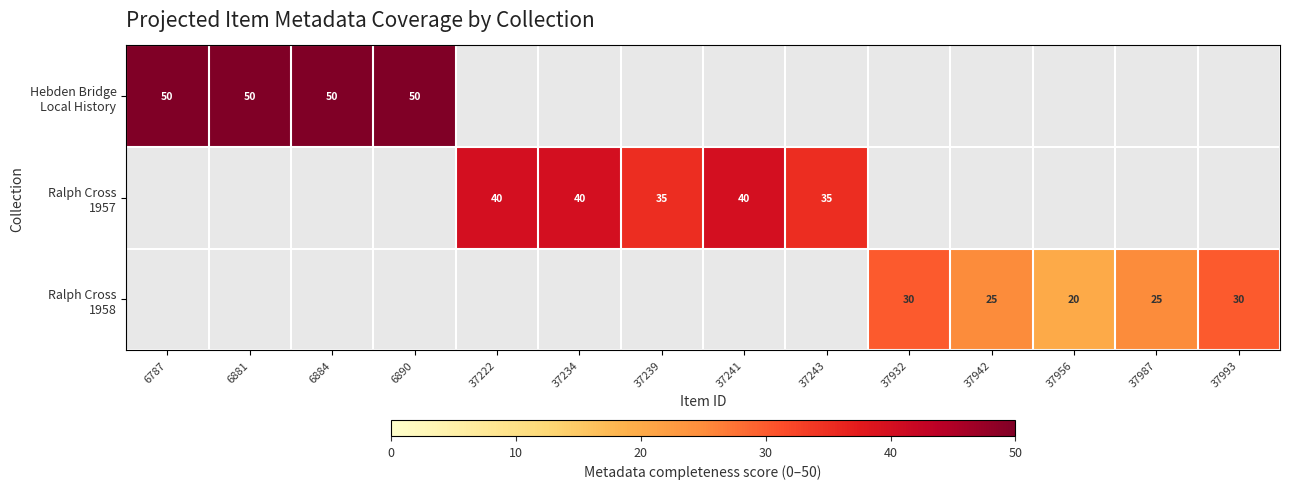

What is the lowest value of the Hebden Bridge Local History series?

50.0